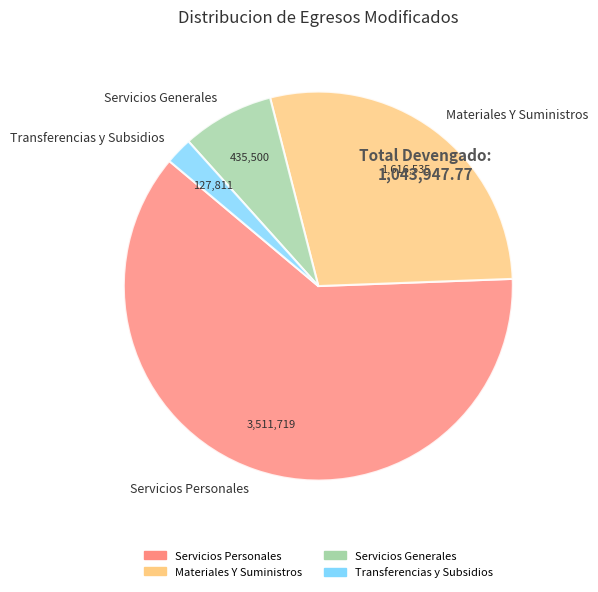

Which has a higher value, Servicios Personales or Materiales Y Suministros?

Servicios Personales